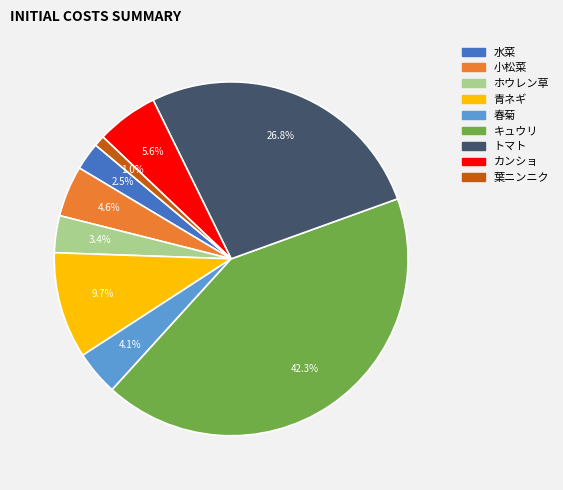

How many segments does this pie chart have?

9